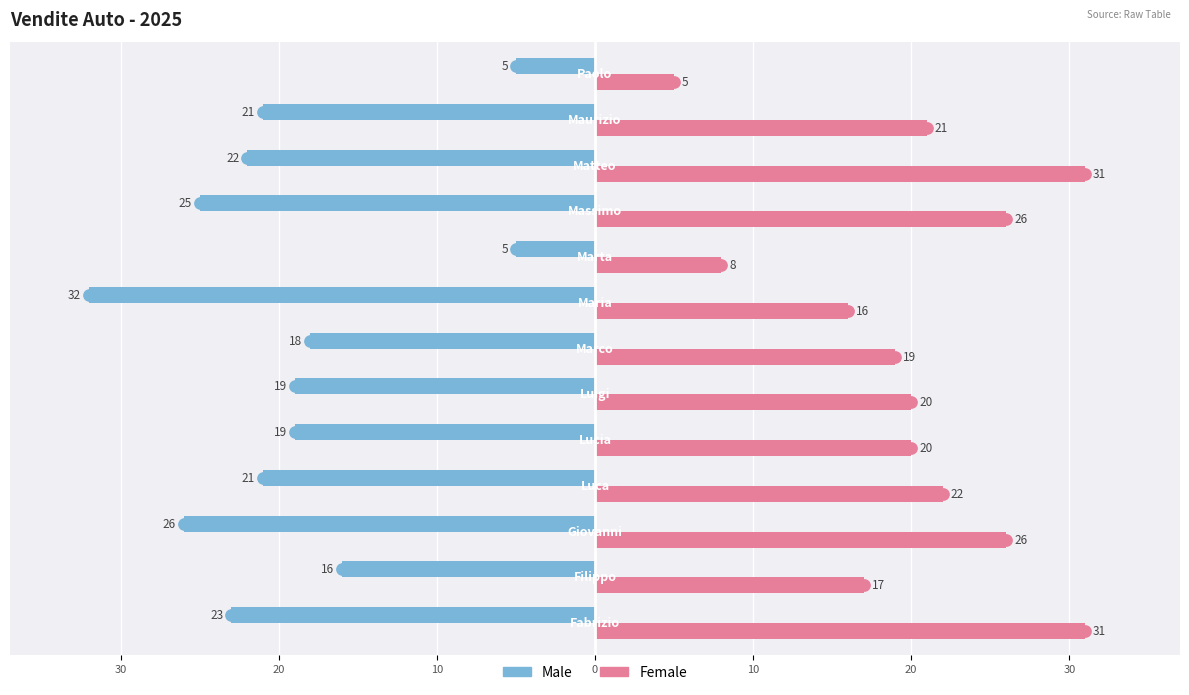

What are all the series names shown in the legend?

Male, Female